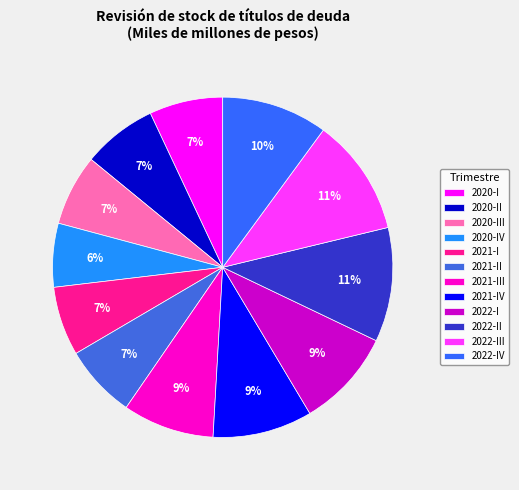

Is 2021-IV the majority of the pie?

No